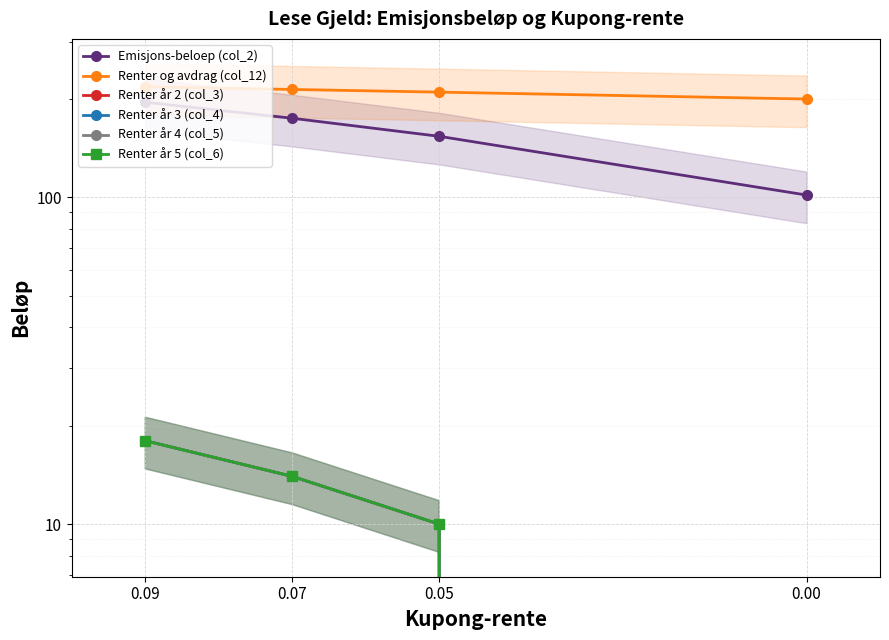

What is the average value of the Renter år 4 (col_5) series?

10.5